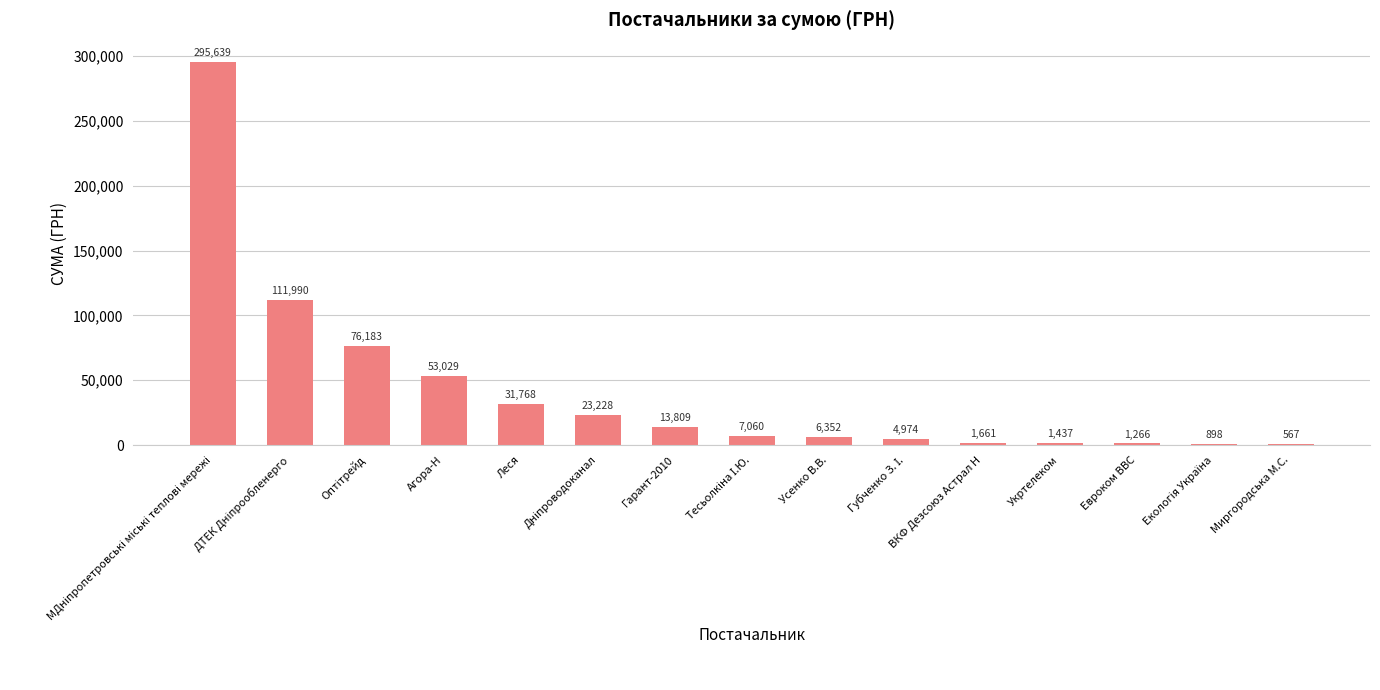

What is the greatest value displayed?

295638.6